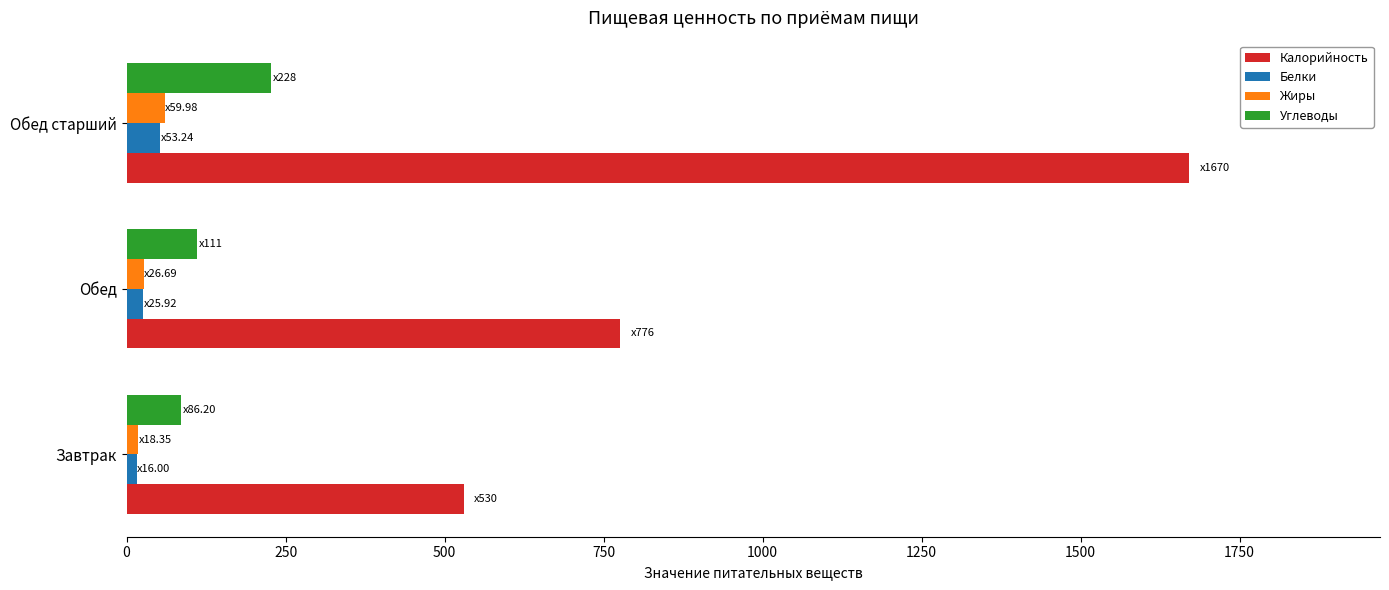

Is it true that Калорийность equals 1670.0 at Обед старший?

True